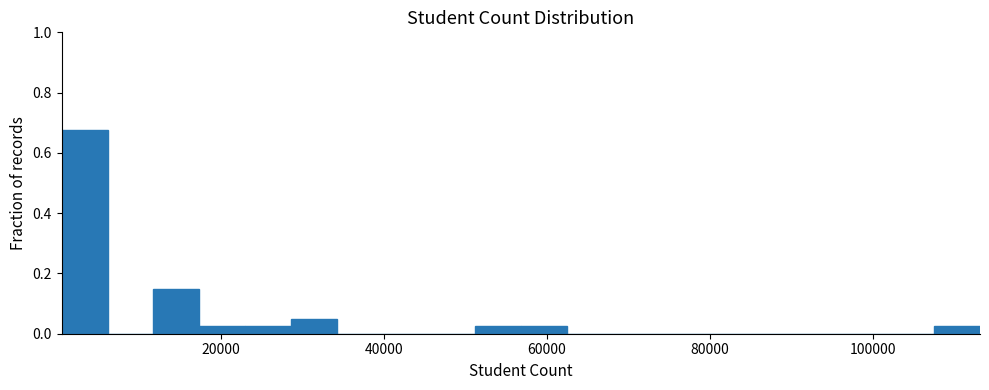

Around what value on the x-axis is the tallest bar? Give the approximate position of its centre, as read against the axis.

4000